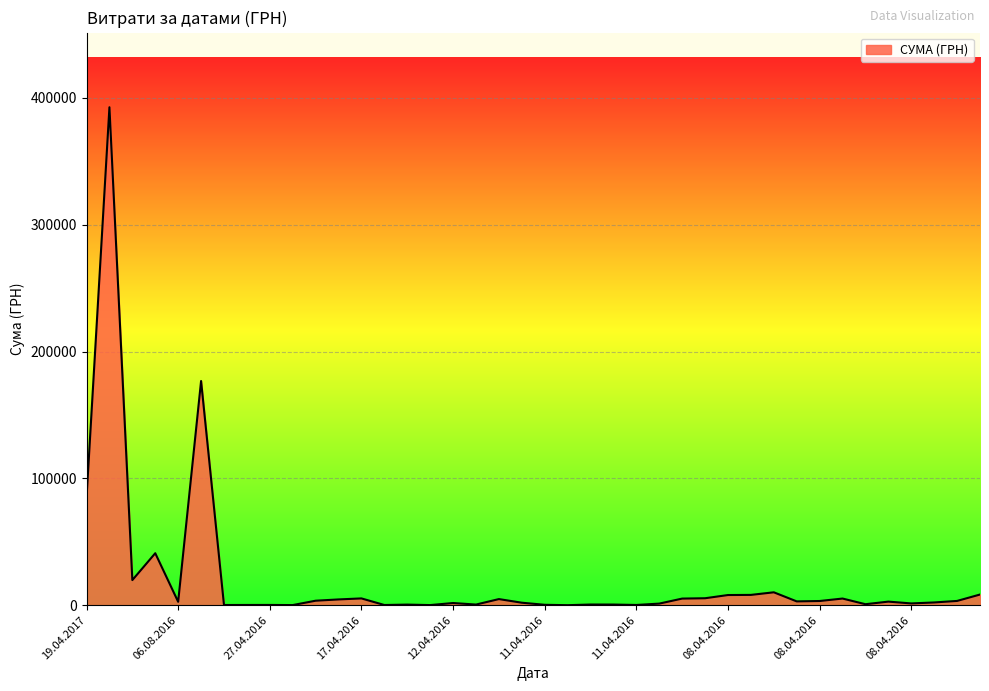

What is the maximum value shown in the chart?

392667.4